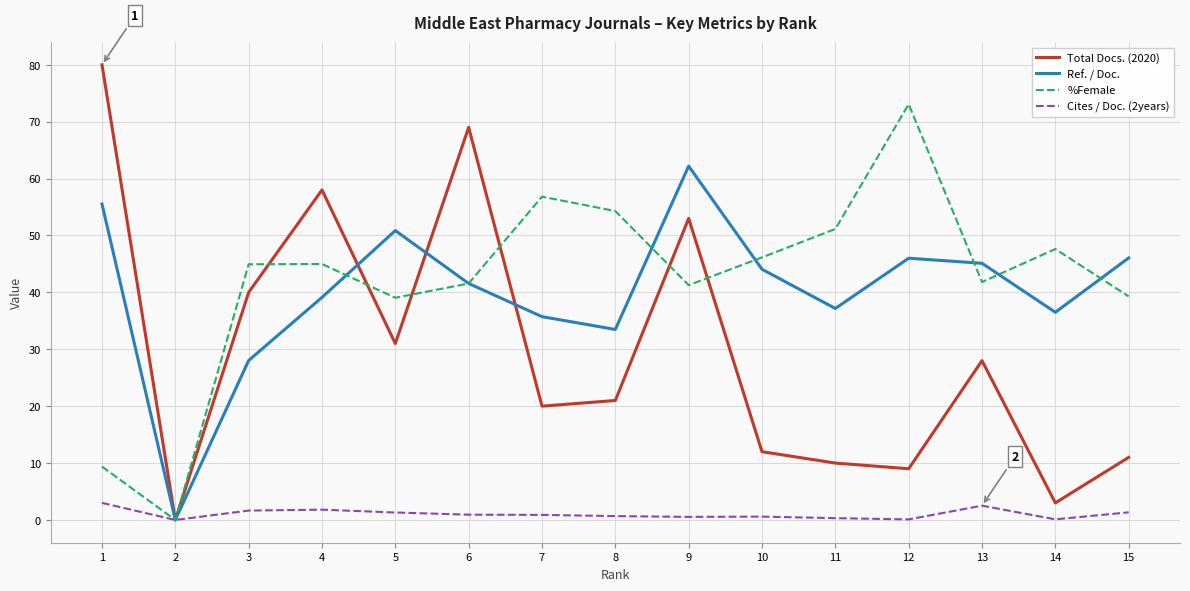

Count the number of categories in the chart.

15